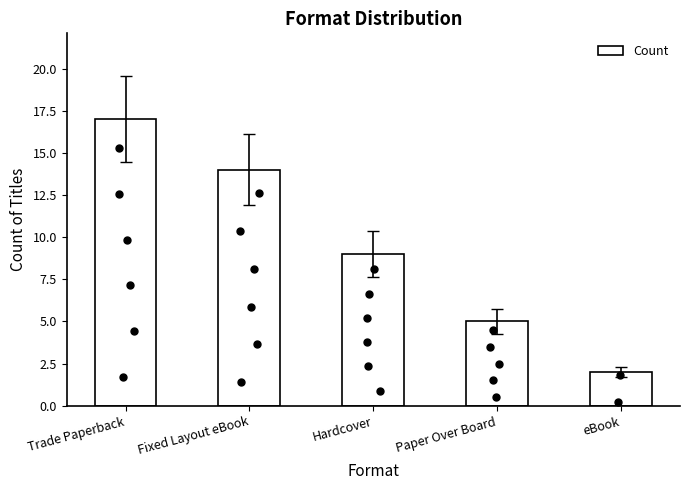

Reading left to right, extract all data points from this chart.

Trade Paperback=17	Fixed Layout eBook=14	Hardcover=9	Paper Over Board=5	eBook=2